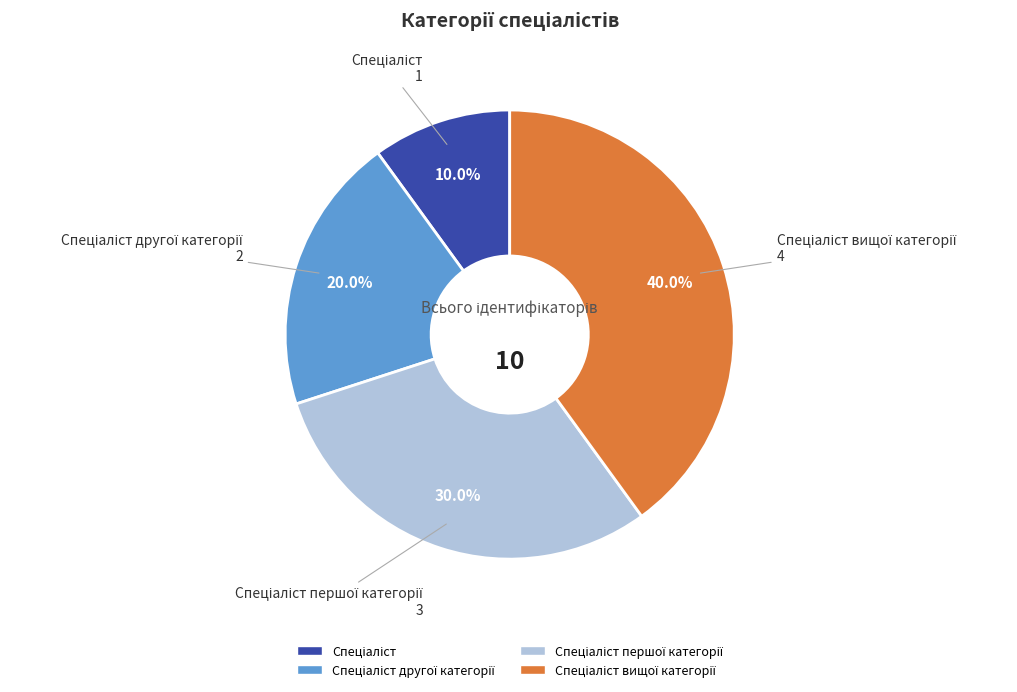

Does any single category account for the majority?

No